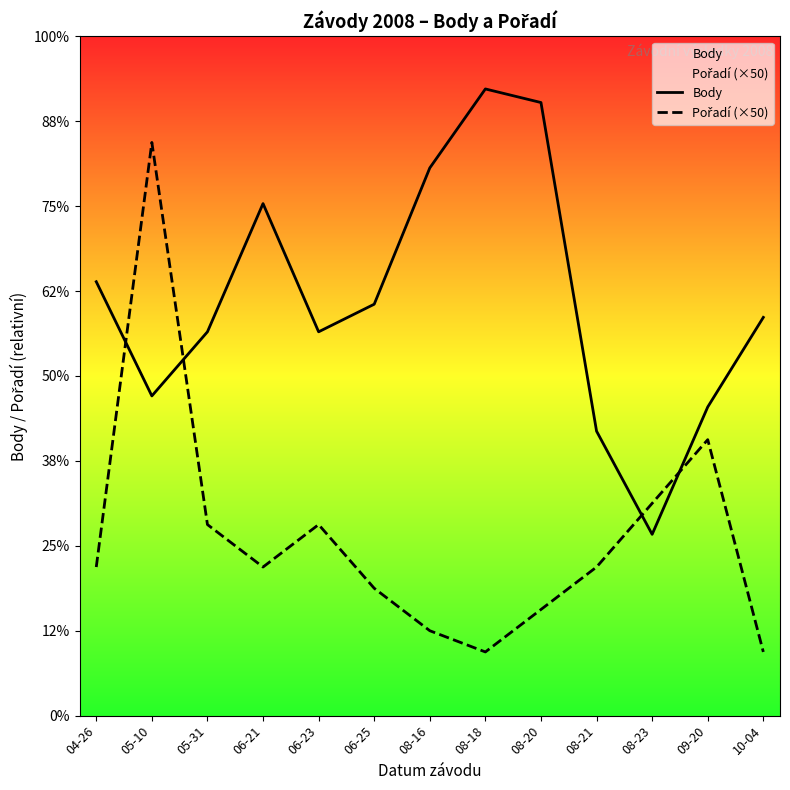

What are all the series names shown in the legend?

Body, Pořadí (×50)